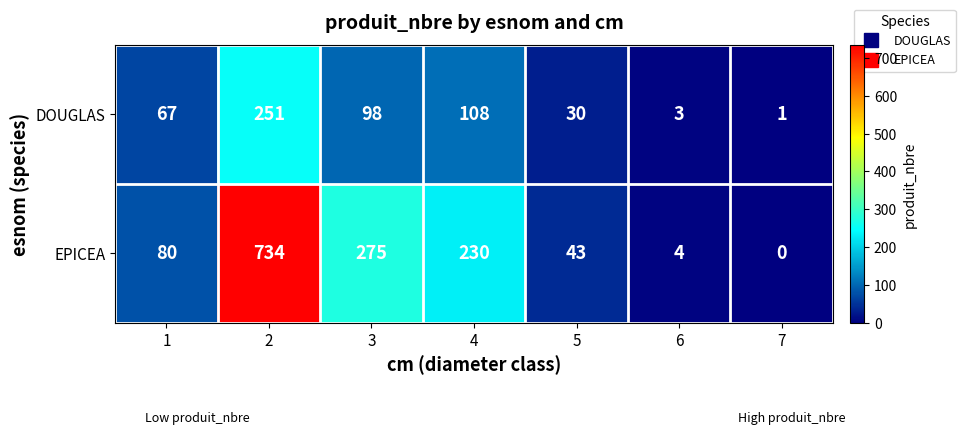

What is the difference between the highest and lowest values at 3?

177